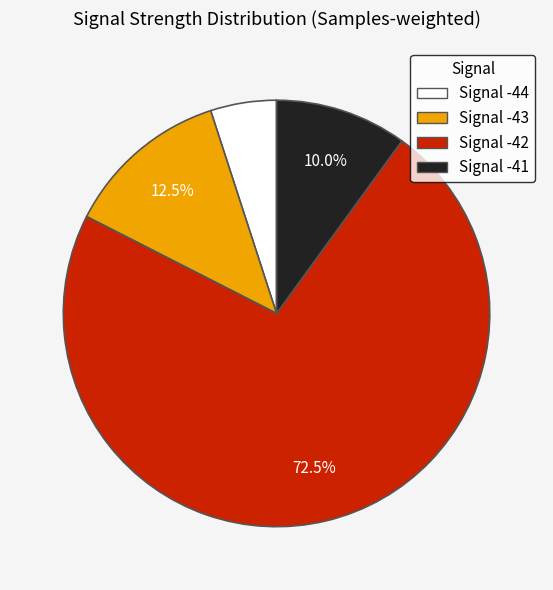

To the nearest percent, what is the average slice percentage?

25%